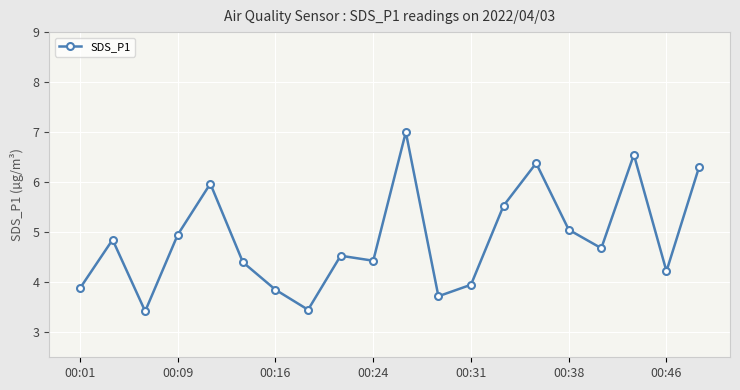

What is the smallest value displayed?

3.4